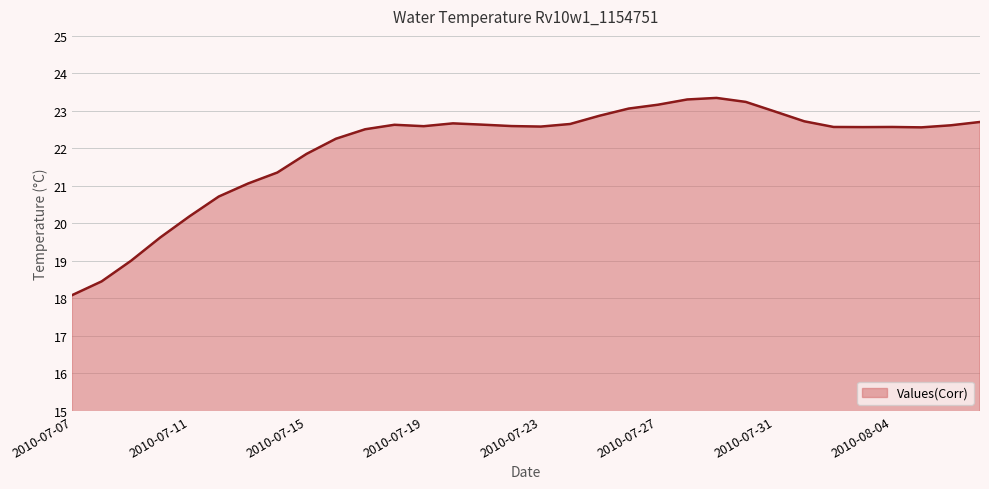

What is the smallest value displayed?

18.1